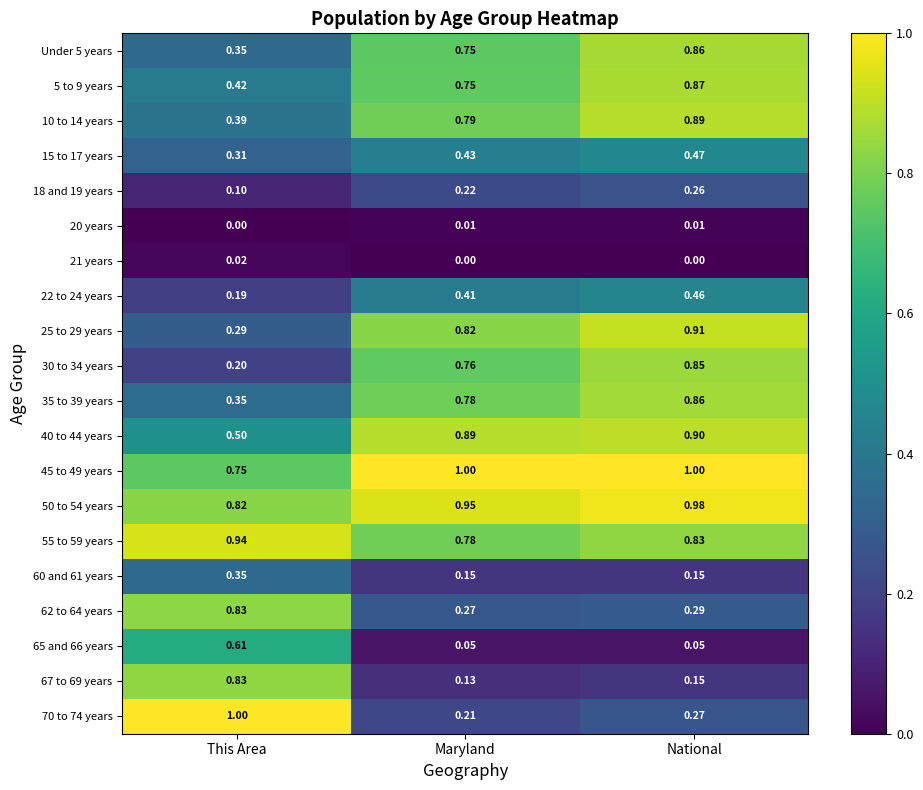

Rank the categories by 62 to 64 years value from lowest to highest.

Maryland, National, This Area